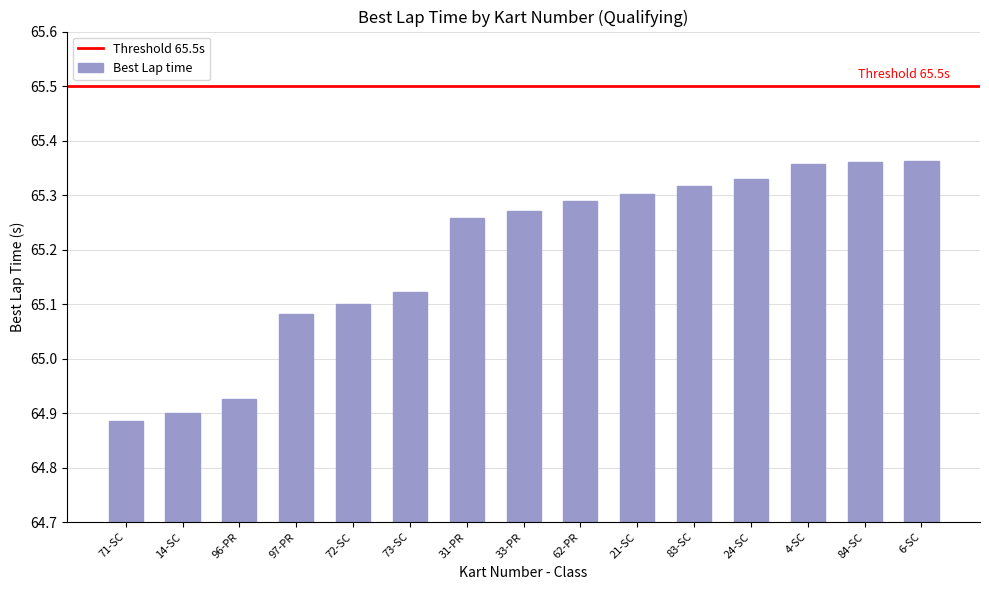

What is the sum of all values?

977.9